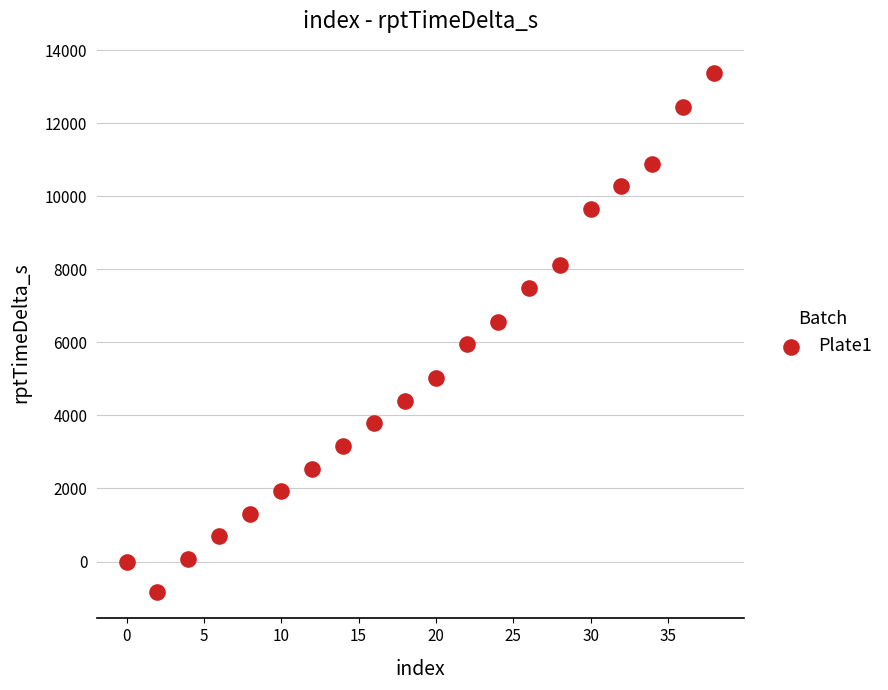

What is the range of Y values (max minus min)?

14211